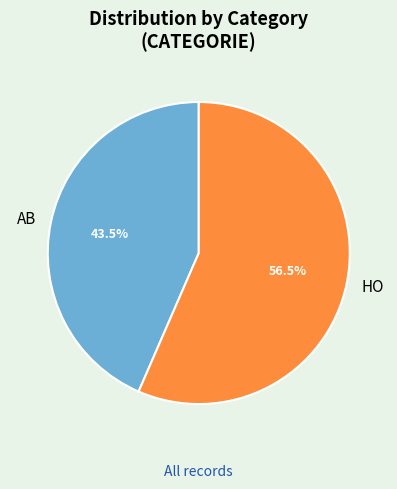

Approximately how many times larger is the value at HO compared to AB?

1.3